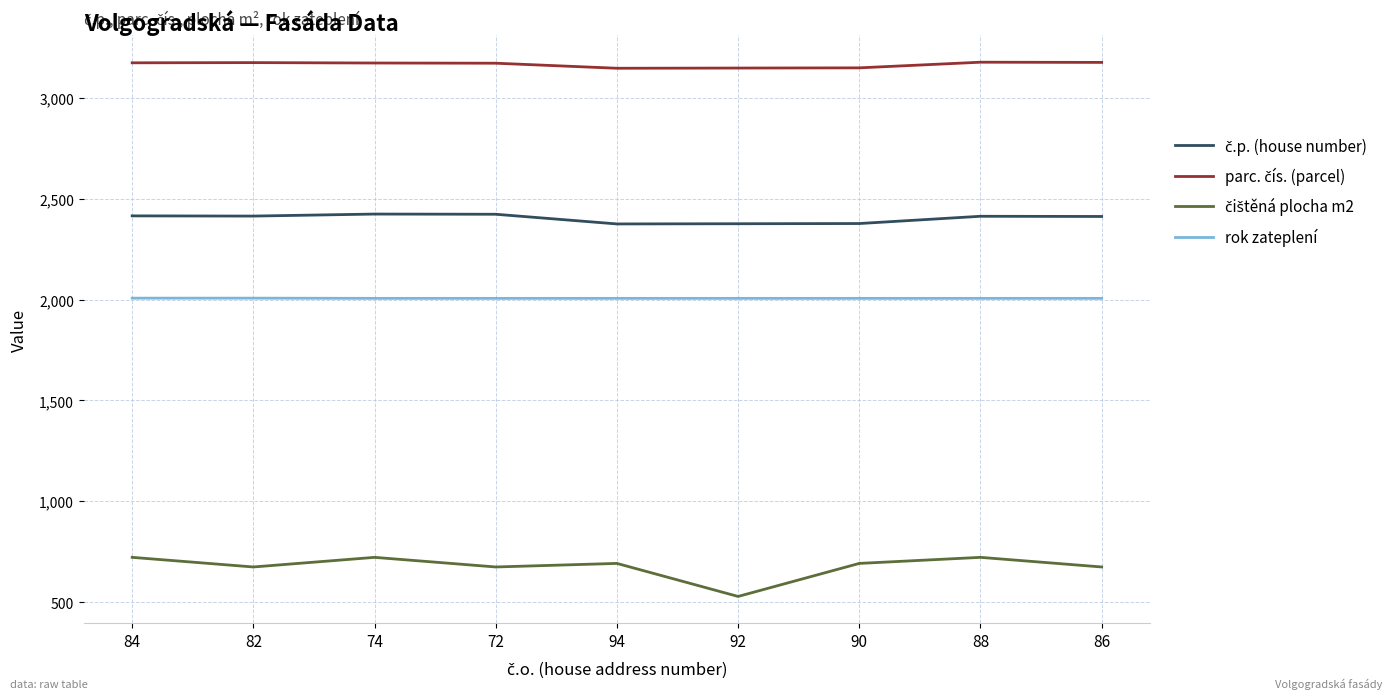

Does the chart have visible grid lines?

Yes